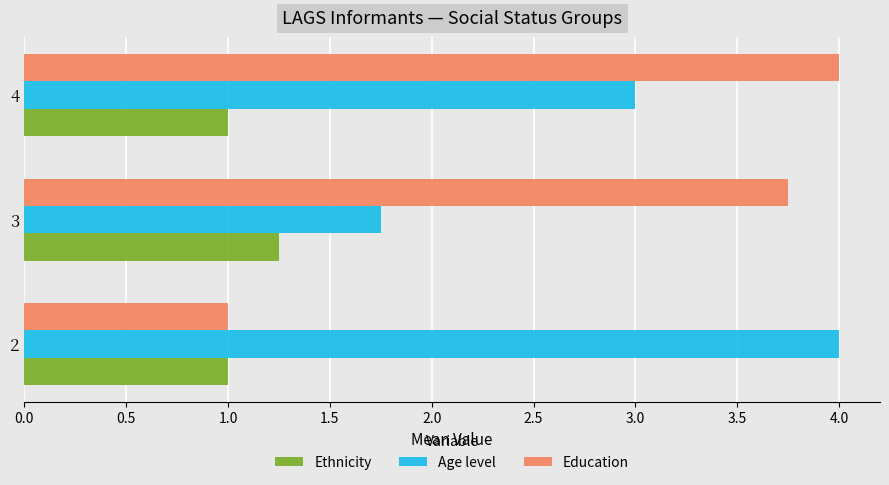

What is the maximum value shown in the chart?

4.0